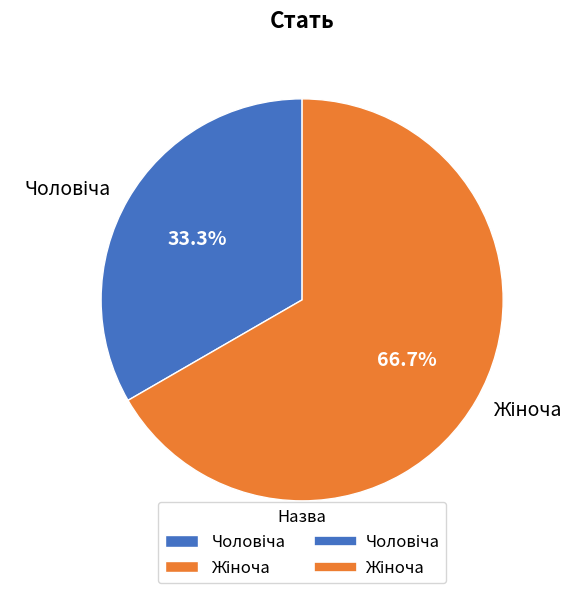

Is there a majority slice in this chart?

Yes